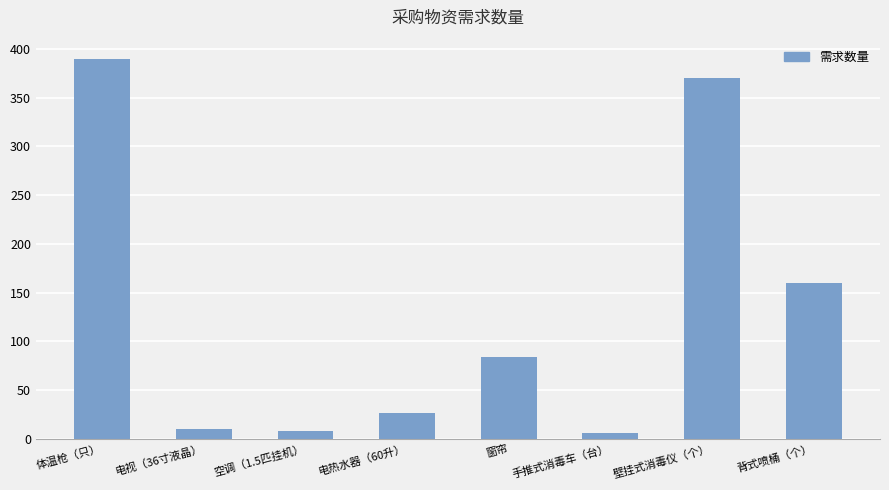

What is the difference between the second highest and second lowest values?

362